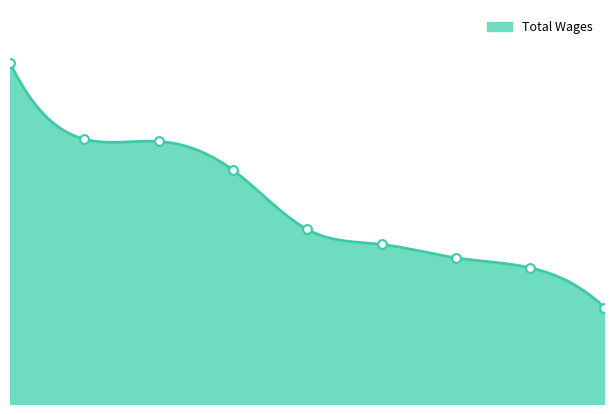

What is the change in value from 1 to 4?

-17170